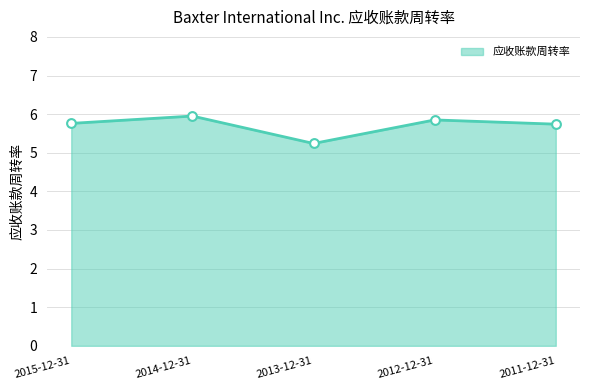

Between 2012-12-31 and 2014-12-31, which is larger?

2014-12-31